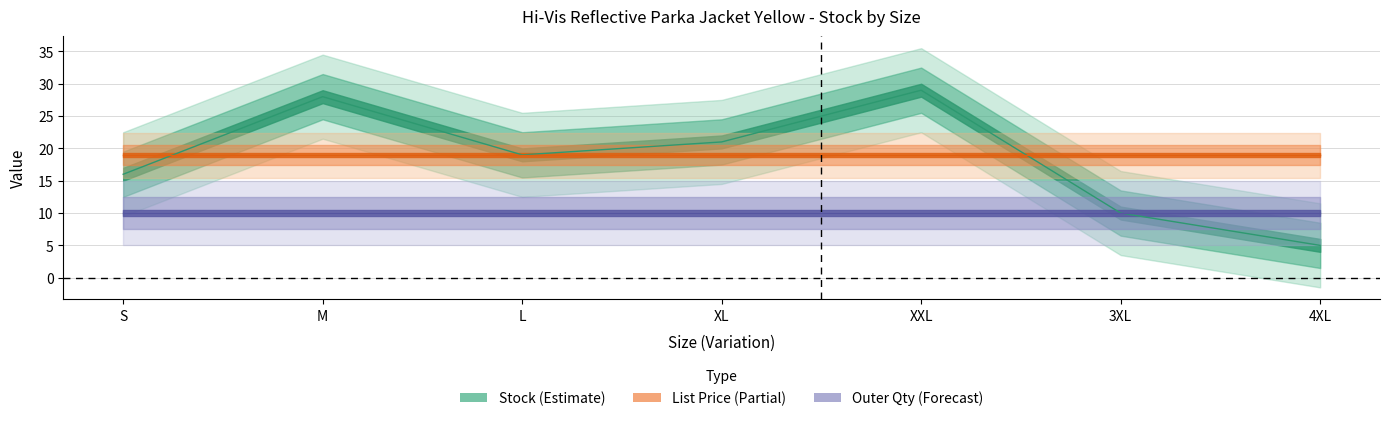

Is this an area chart (filled region under the line)?

No